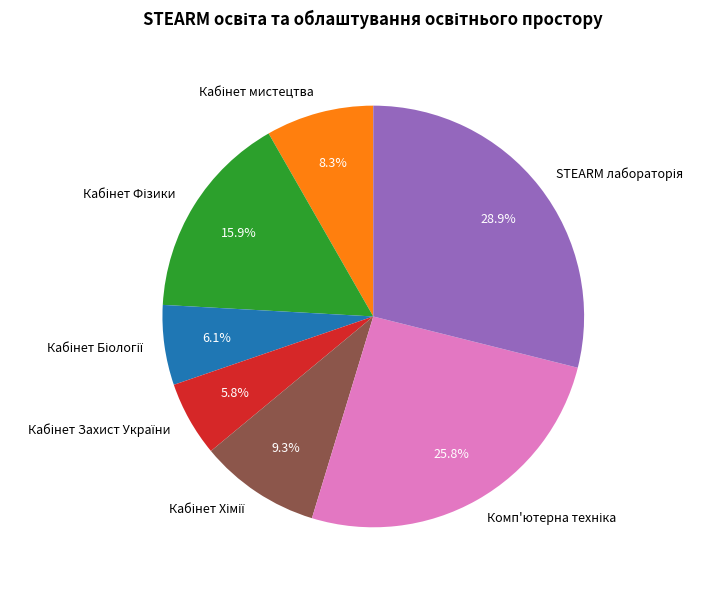

Does any single category account for the majority?

No